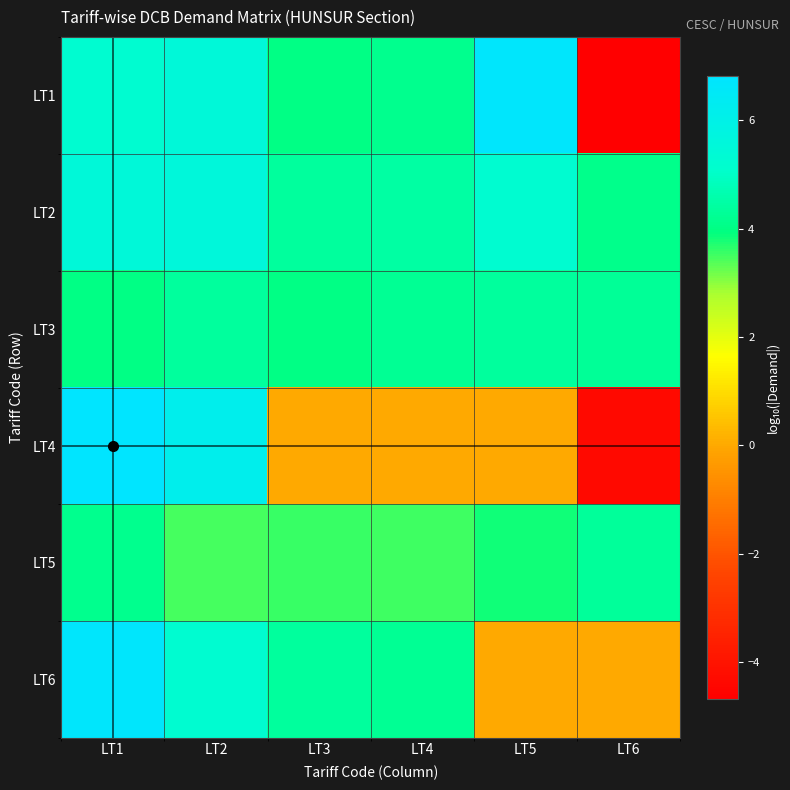

Reading left to right, extract all data points from this chart.

LT1: LT1=5.2	LT2=5.5	LT3=4.0	LT4=4.1	LT5=6.7	LT6=-4.7
LT2: LT1=5.5	LT2=5.6	LT3=4.4	LT4=4.4	LT5=5.2	LT6=4.1
LT3: LT1=4.0	LT2=4.4	LT3=4.0	LT4=4.2	LT5=4.4	LT6=4.3
LT4: LT1=6.8	LT2=6.2	LT3=0.0	LT4=0.0	LT5=0.0	LT6=-4.3
LT5: LT1=4.1	LT2=3.5	LT3=3.6	LT4=3.5	LT5=3.8	LT6=4.3
LT6: LT1=6.7	LT2=5.2	LT3=4.4	LT4=4.2	LT5=0.0	LT6=0.0